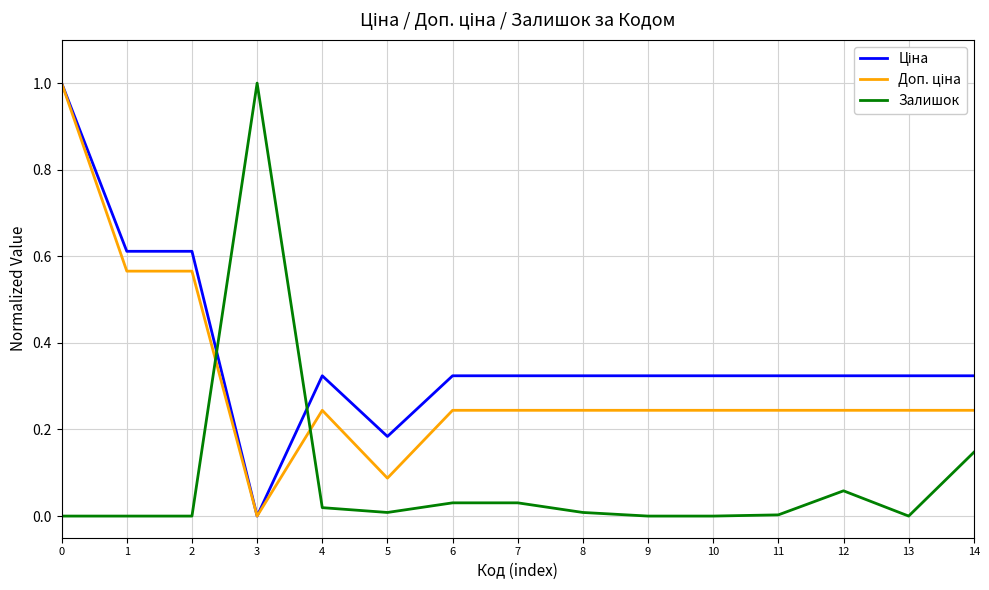

At which label does Залишок reach its peak?

3